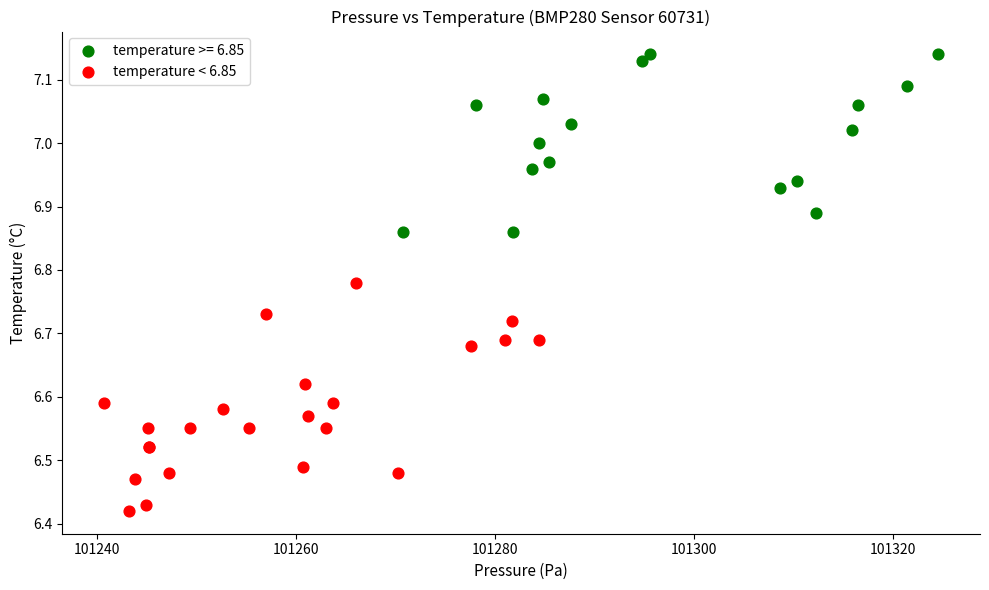

Which series contains the highest Y value?

temperature >= 6.85